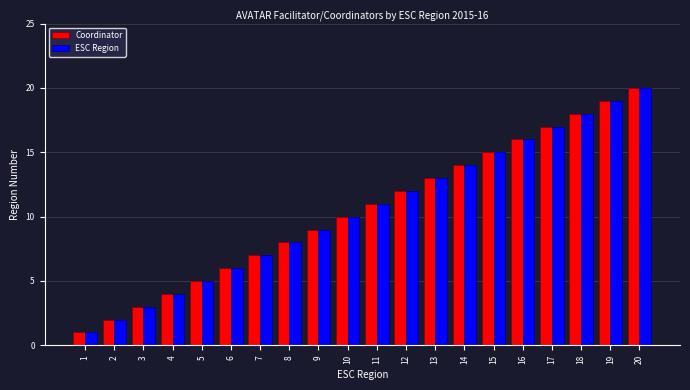

The ESC Region series shows 22 at 13. True or false?

False